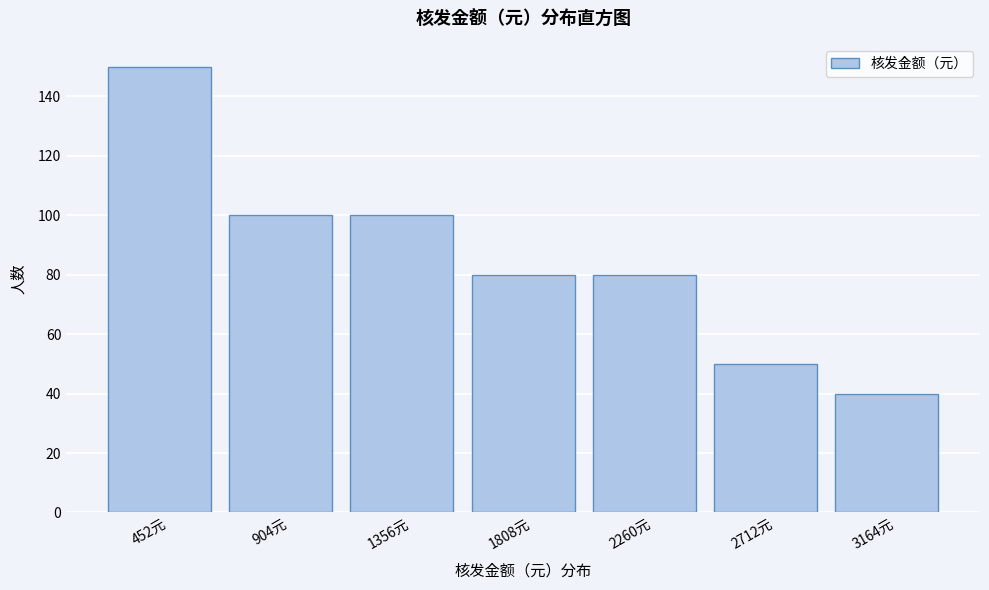

Reading left to right, list every bar in this chart as the range it spans on the x-axis followed by its height. Neither the bar edges nor the heights are printed on the chart, so give them approximately, as read against the axes.

250 to 700: 150
700 to 1150: 100
1150 to 1600: 100
1600 to 2050: 80
2050 to 2500: 80
2500 to 2950: 50
2950 to 3400: 40